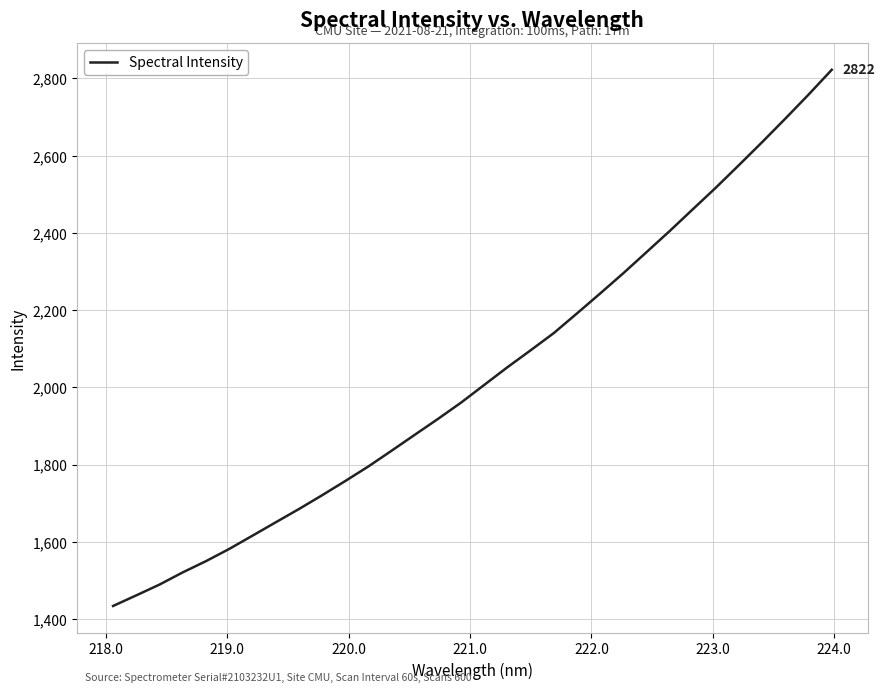

What is the maximum value shown in the chart?

2822.4